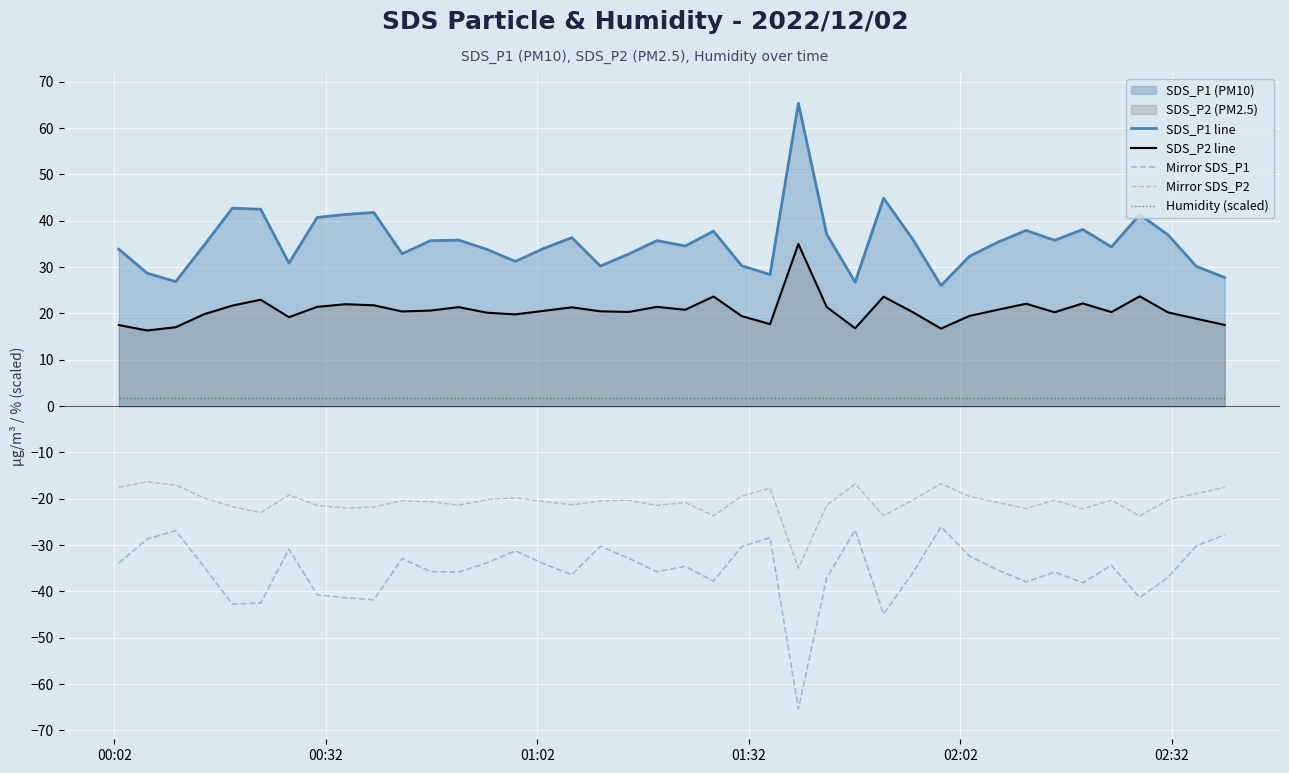

At how many categories does at least one series exceed -34?

40